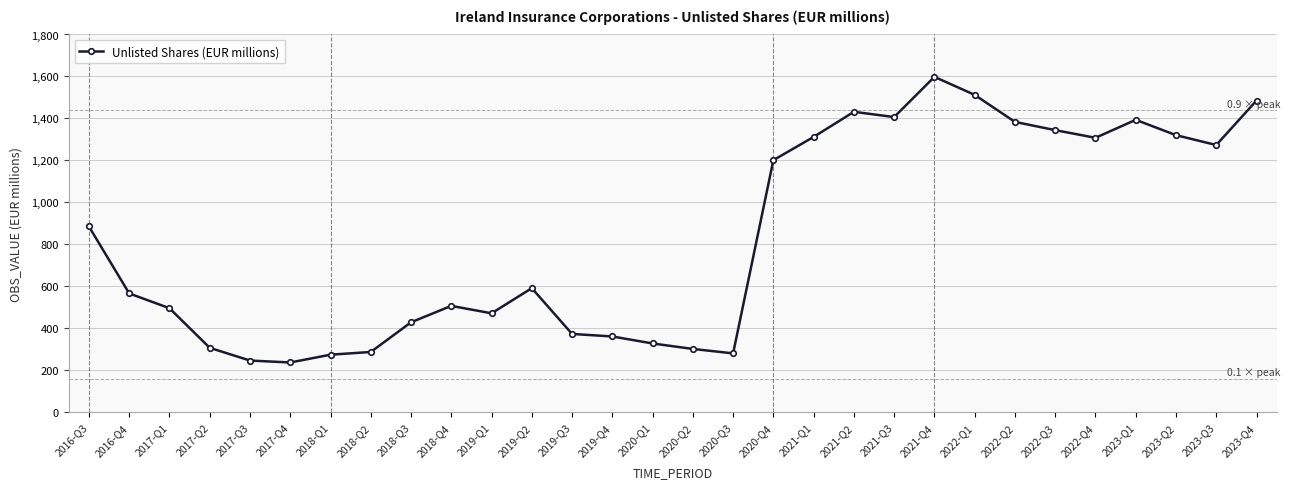

Where is the data nearest to the value 917?

2016-Q3